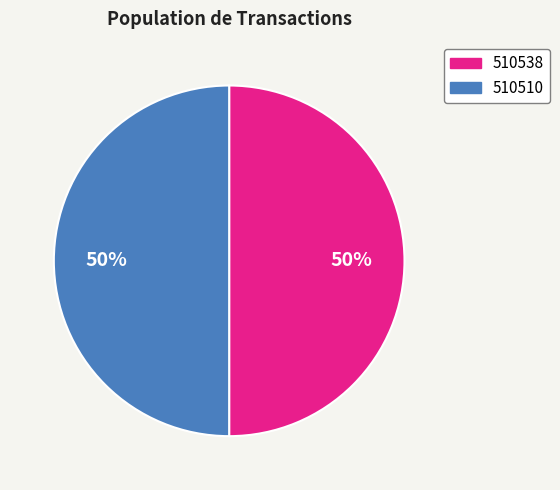

What percentage is the 510538 slice, to the nearest percent?

50%